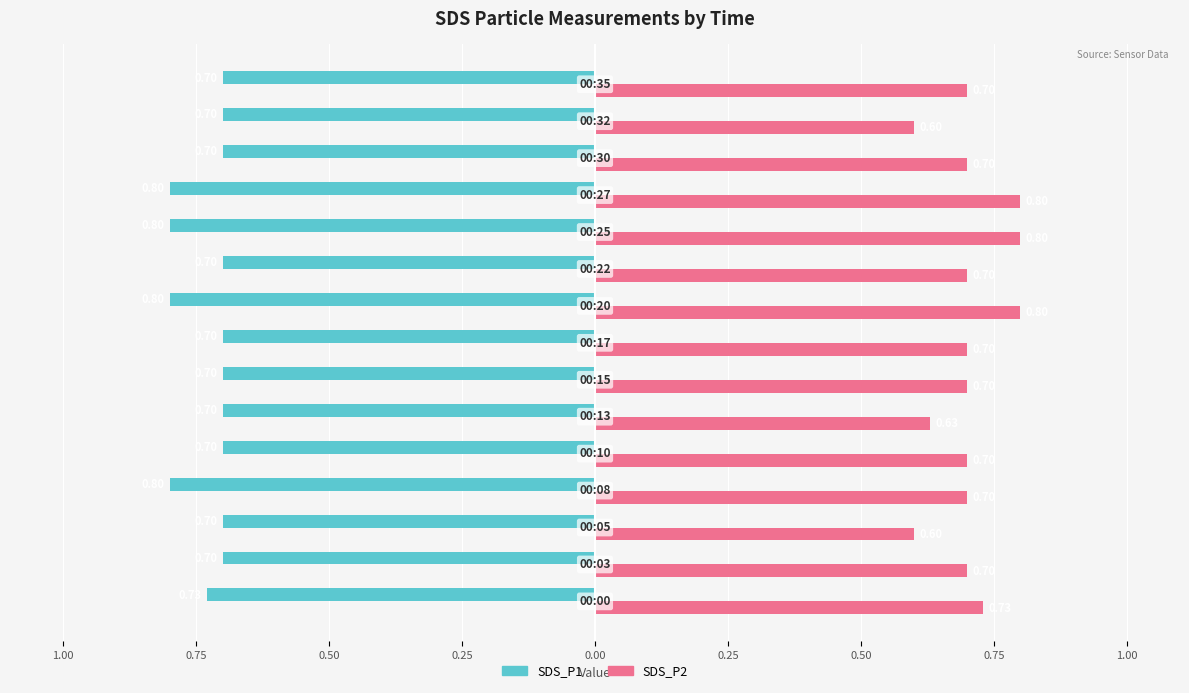

What are all the series names shown in the legend?

SDS_P1, SDS_P2